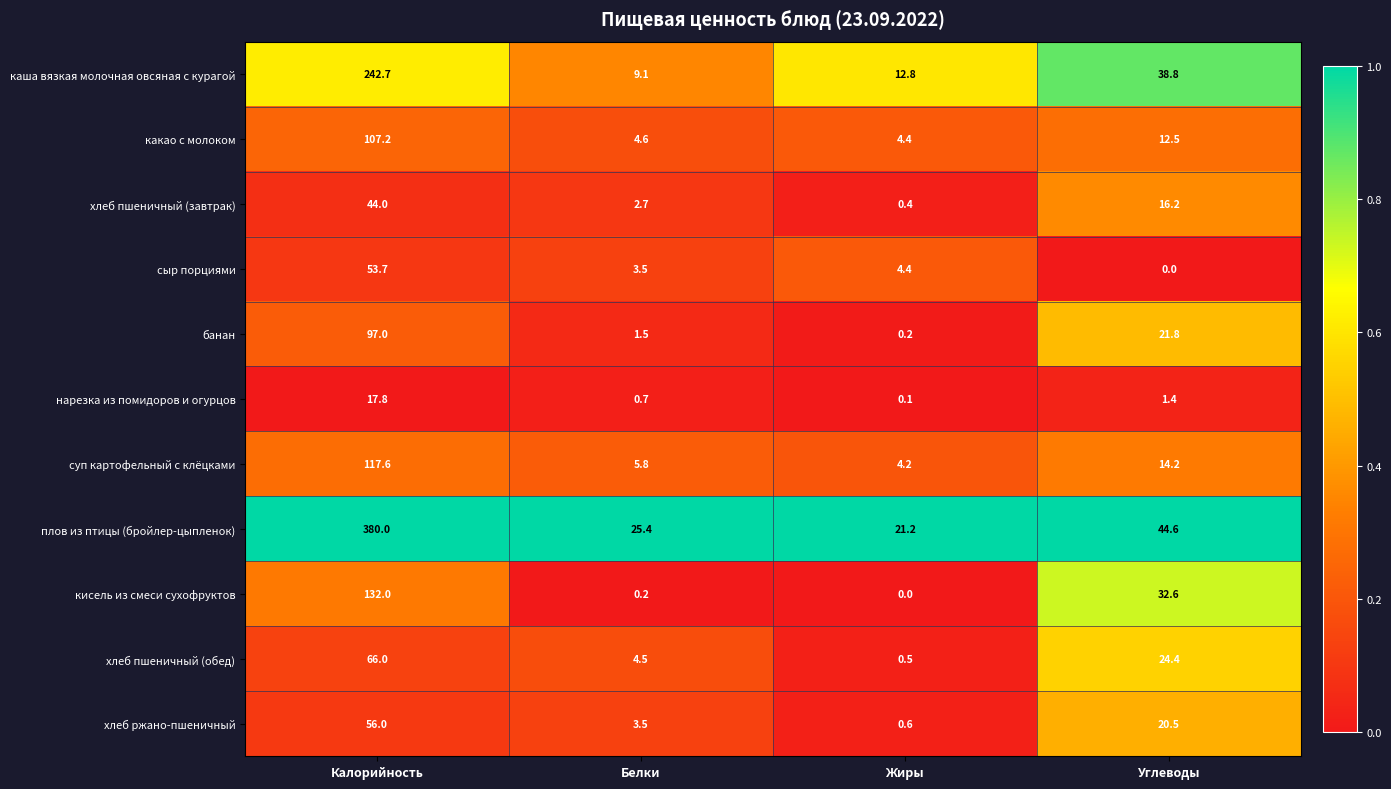

Is the value of каша вязкая молочная овсяная с курагой at Калорийность greater than the value of кисель из смеси сухофруктов at Калорийность?

Yes